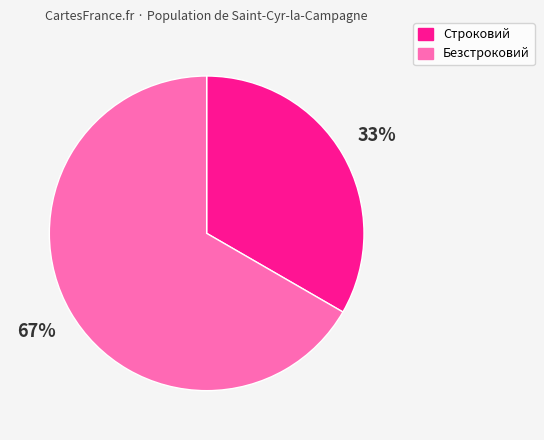

Is the sum of Строковий and Безстроковий greater than half?

Yes